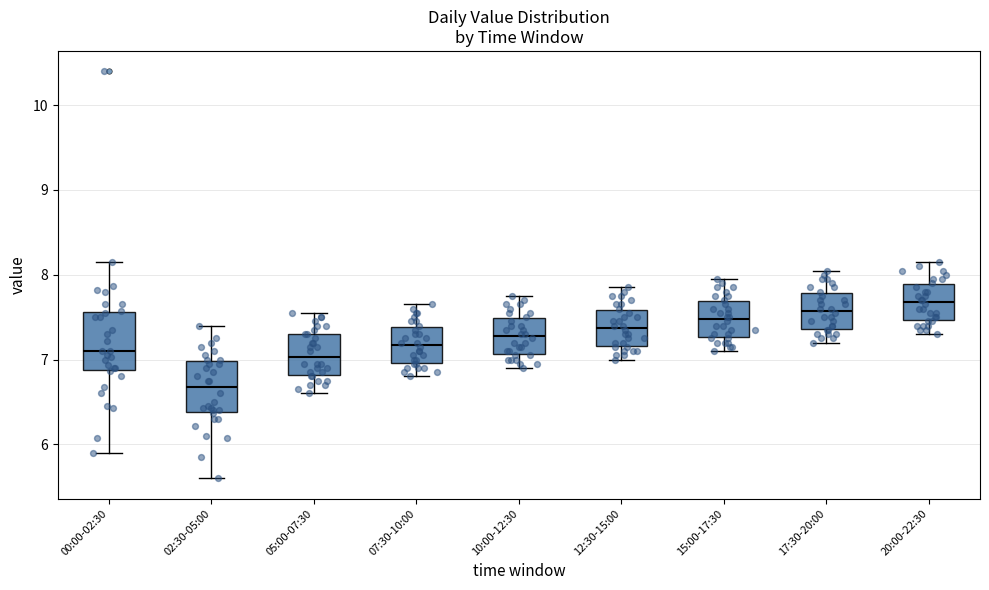

Reading left to right, transcribe this box plot: for each box, give where its median line is, the range the box spans, and where its two whiskers end, as read against the y-axis. The values are not printed on the chart, so give them approximately, as read against the axis.

00:00-02:30: median 7.1, box 6.9 to 7.6, whiskers 5.9 to 8.2
02:30-05:00: median 6.7, box 6.4 to 7.0, whiskers 5.6 to 7.4
05:00-07:30: median 7.0, box 6.8 to 7.3, whiskers 6.6 to 7.6
07:30-10:00: median 7.2, box 7.0 to 7.4, whiskers 6.8 to 7.7
10:00-12:30: median 7.3, box 7.1 to 7.5, whiskers 6.9 to 7.8
12:30-15:00: median 7.4, box 7.2 to 7.6, whiskers 7.0 to 7.9
15:00-17:30: median 7.5, box 7.3 to 7.7, whiskers 7.1 to 8.0
17:30-20:00: median 7.6, box 7.4 to 7.8, whiskers 7.2 to 8.1
20:00-22:30: median 7.7, box 7.5 to 7.9, whiskers 7.3 to 8.2